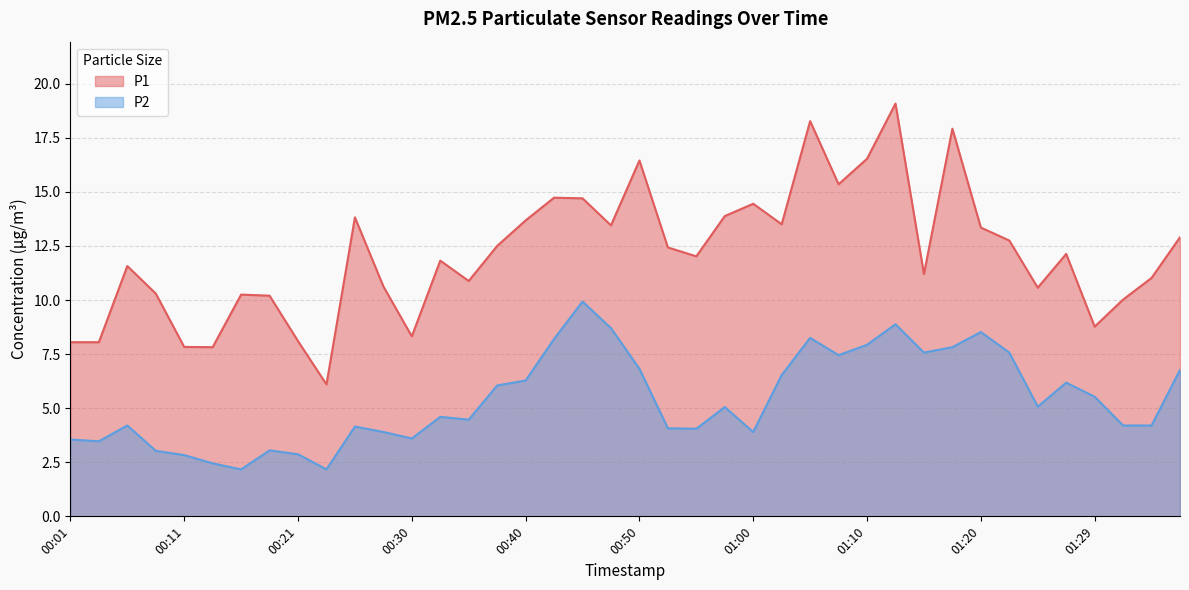

What is the maximum value shown in the chart?

19.1